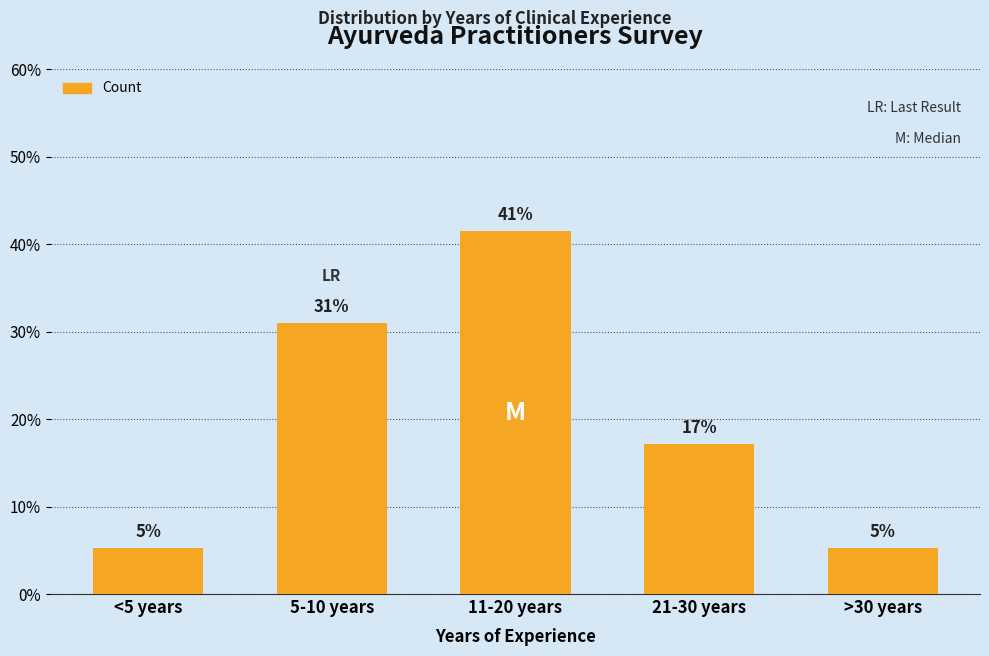

List the labels in order of value, smallest first.

<5 years, >30 years, 21-30 years, 5-10 years, 11-20 years